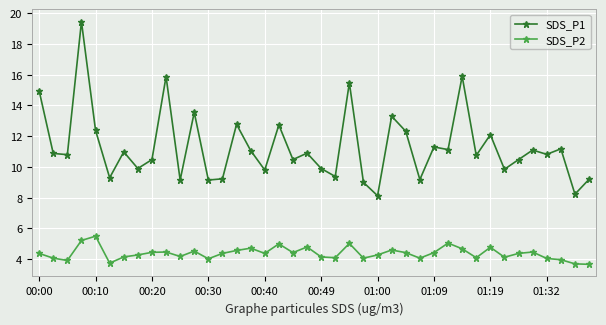

Does the chart display data point markers on the line(s)?

Yes